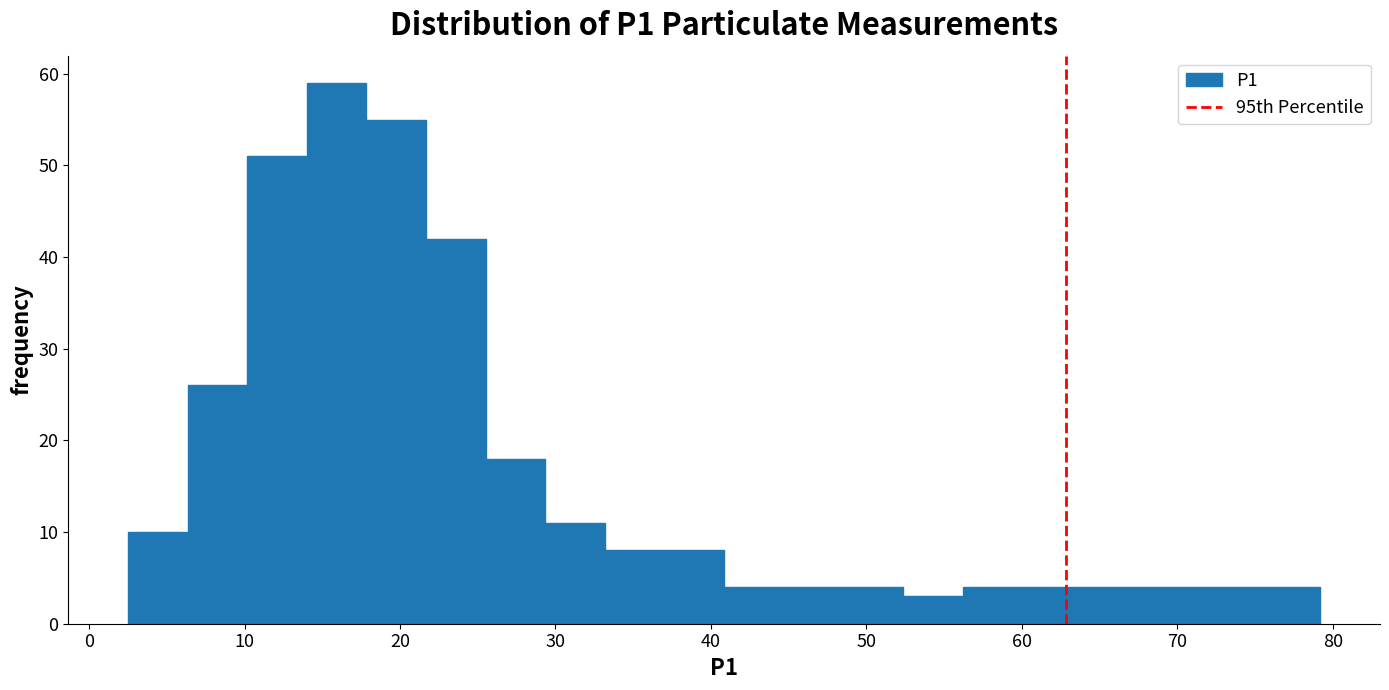

Around what value on the x-axis is the tallest bar? Give the approximate position of its centre, as read against the axis.

16